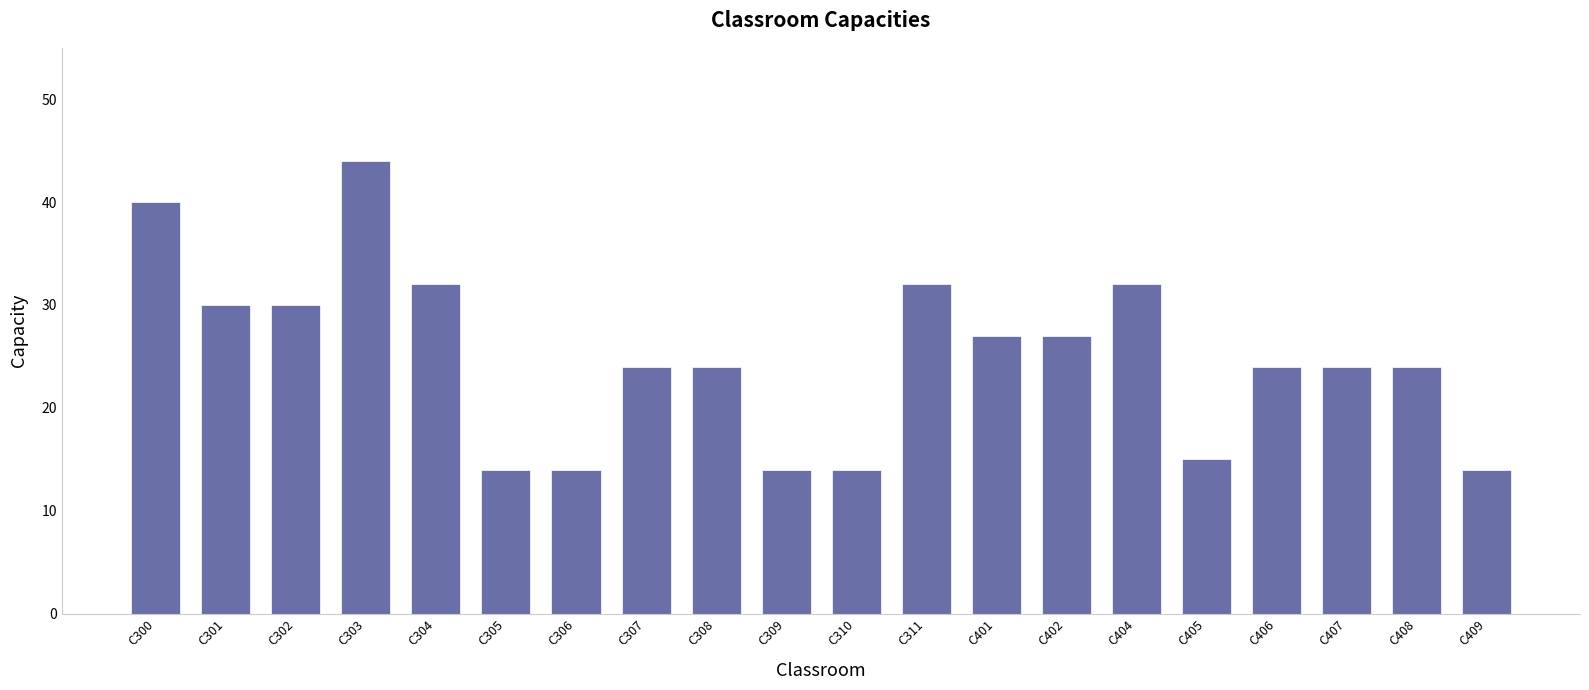

The value at C402 is 27. True or false?

True